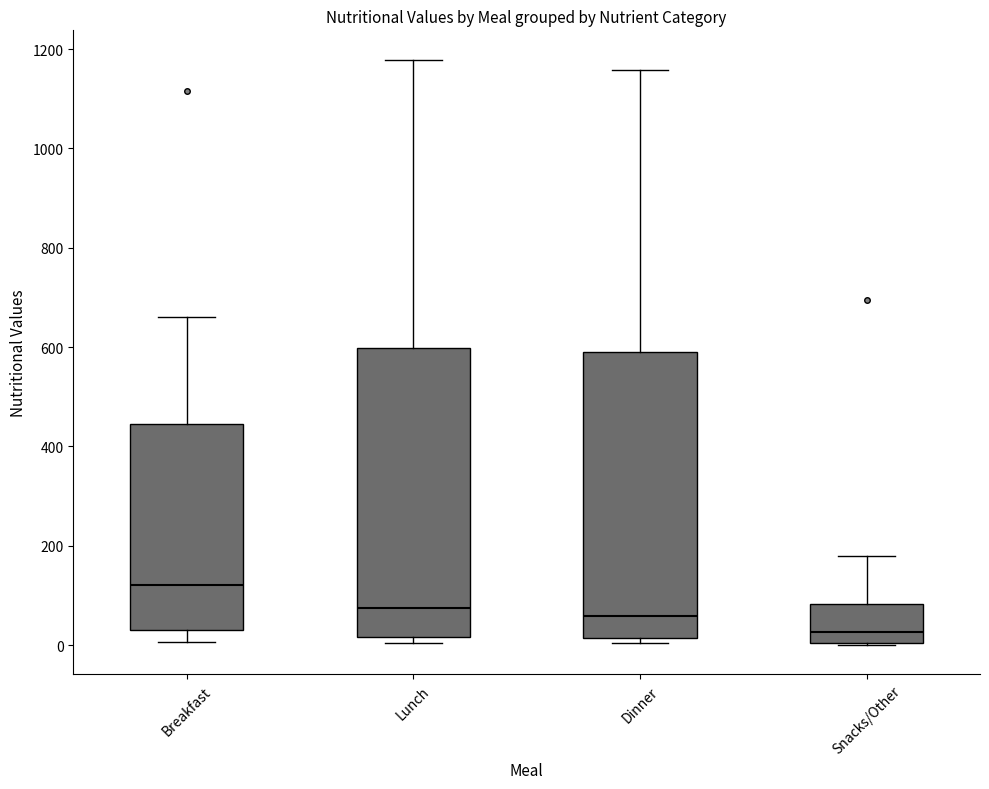

Reading left to right, read every box against the y-axis: the position of its median line, the range the box covers, and the ends of its whiskers. The values are not printed on the chart, so give them approximately, as read against the axis.

Breakfast: median 120, box 40 to 440, whiskers 0 to 660
Lunch: median 80, box 20 to 600, whiskers 0 to 1180
Dinner: median 60, box 20 to 580, whiskers 0 to 1160
Snacks/Other: median 20, box 0 to 80, whiskers 0 to 180